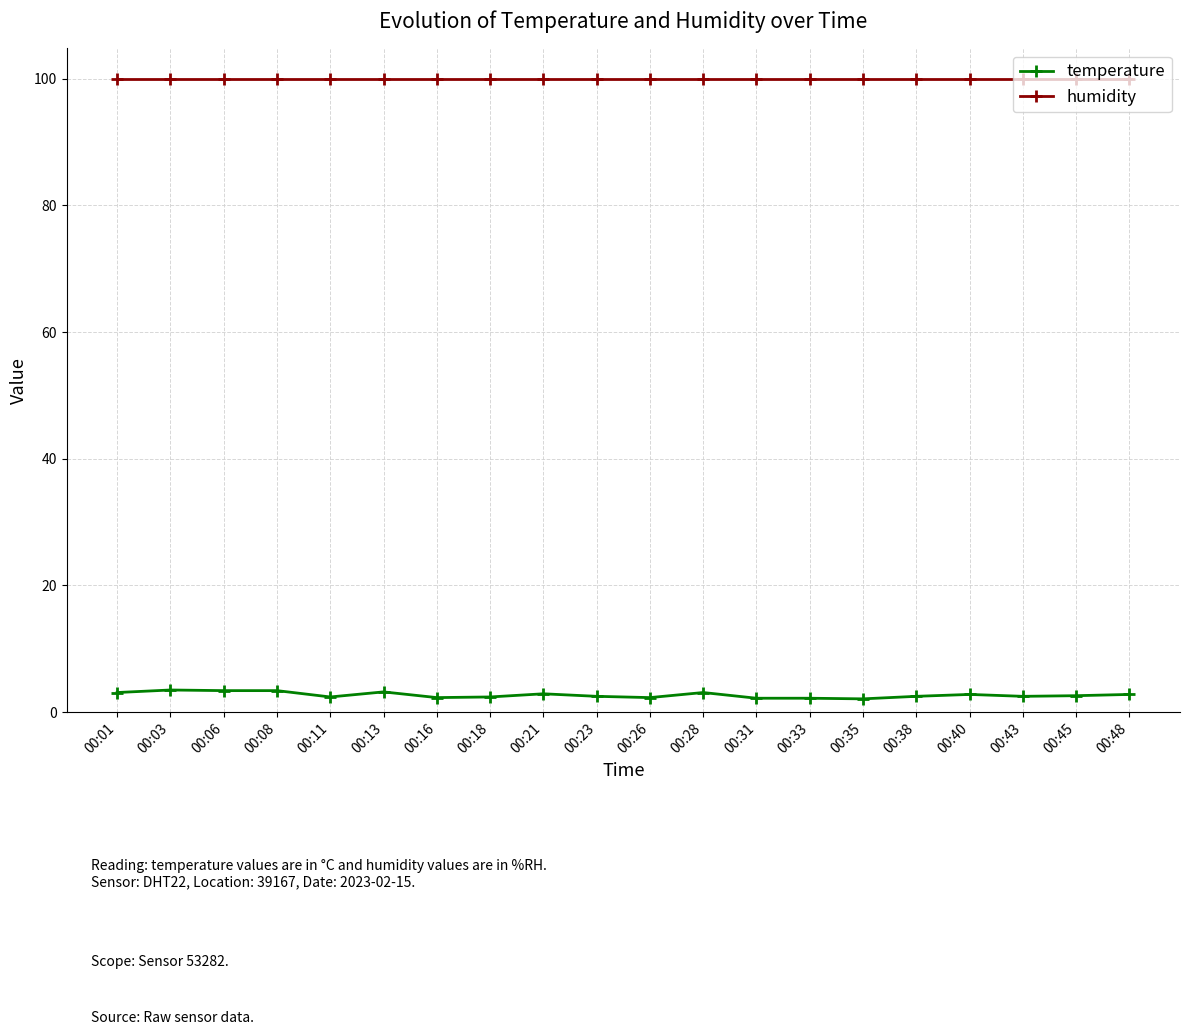

The value of humidity at 00:21 is 162.2. True or false?

False